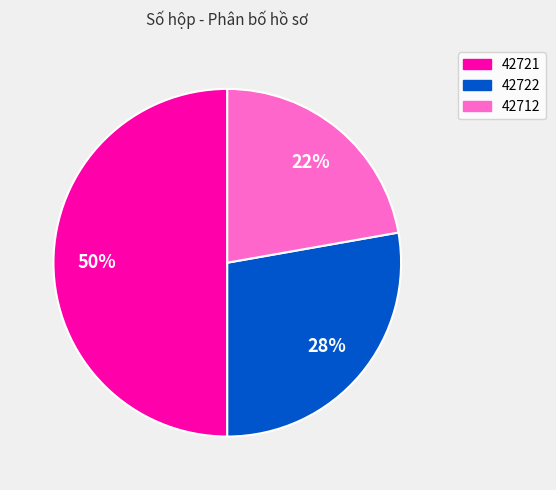

To the nearest percent, what is the average slice percentage?

33%